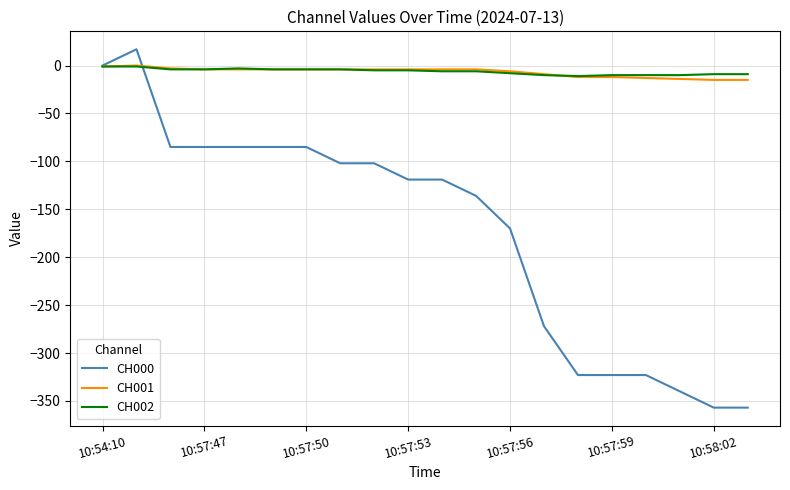

What is the minimum value shown in the chart?

-357